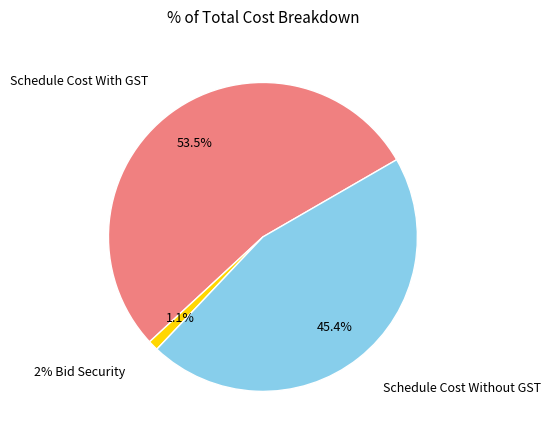

To the nearest percent, what is the average slice percentage?

33%